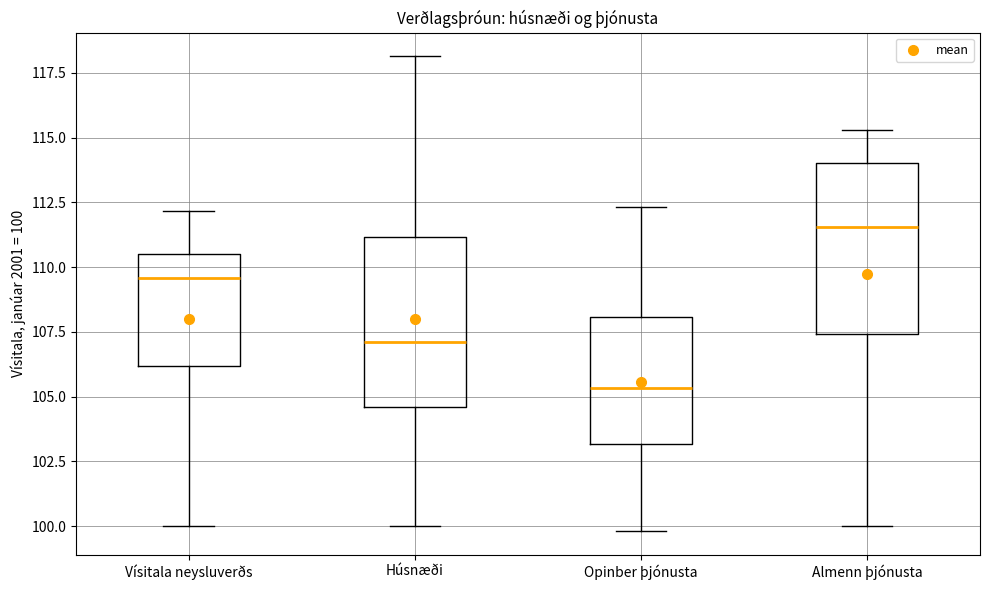

Which box's median line is the highest?

Almenn þjónusta